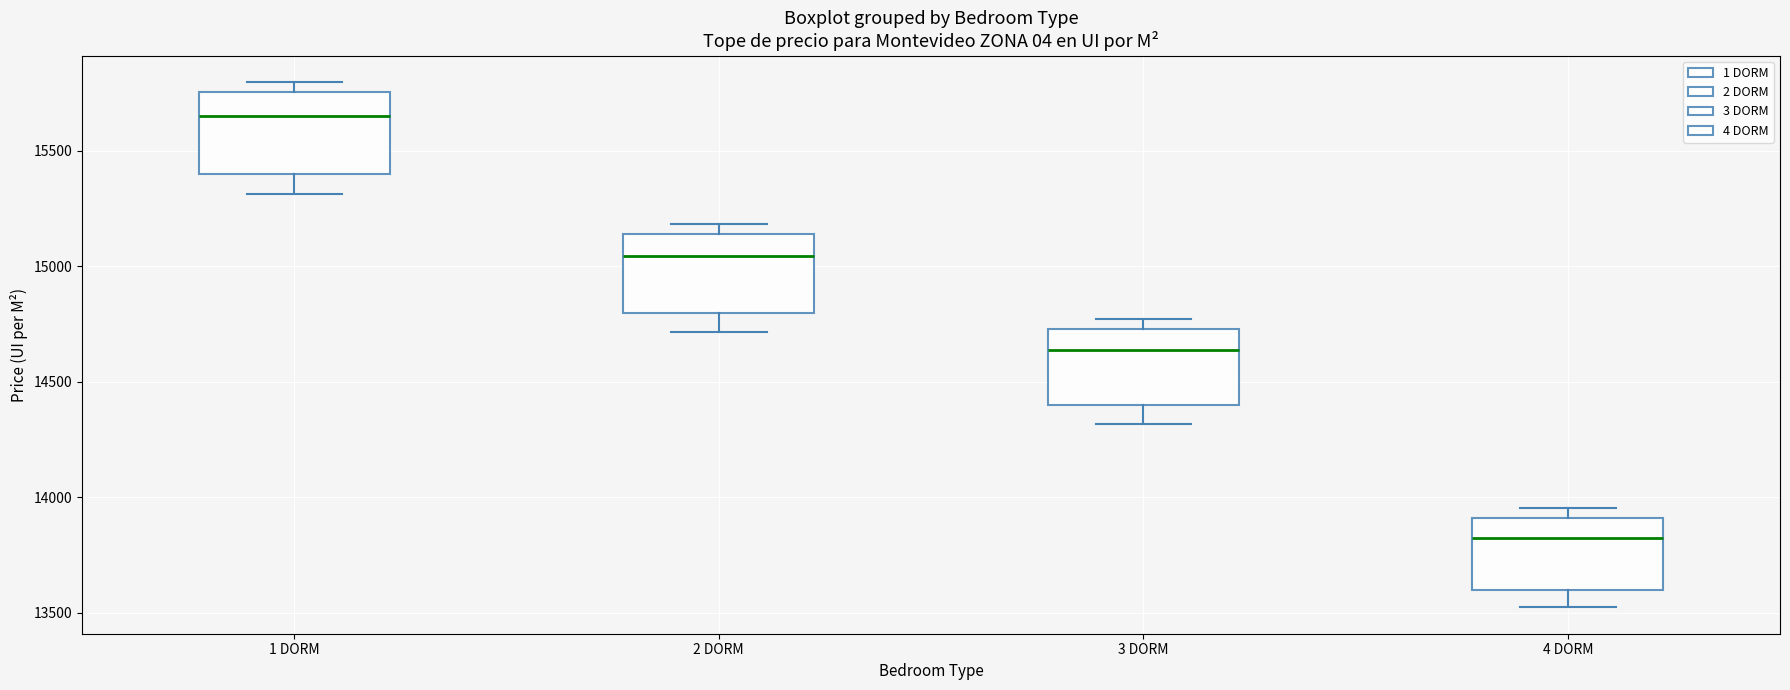

Reading left to right, read every box against the y-axis: the position of its median line, the range the box covers, and the ends of its whiskers. The values are not printed on the chart, so give them approximately, as read against the axis.

1 DORM: median 15650, box 15400 to 15750, whiskers 15300 to 15800
2 DORM: median 15050, box 14800 to 15150, whiskers 14700 to 15200
3 DORM: median 14650, box 14400 to 14750, whiskers 14300 to 14750 (just above the box's upper edge)
4 DORM: median 13800, box 13600 to 13900, whiskers 13500 to 13950